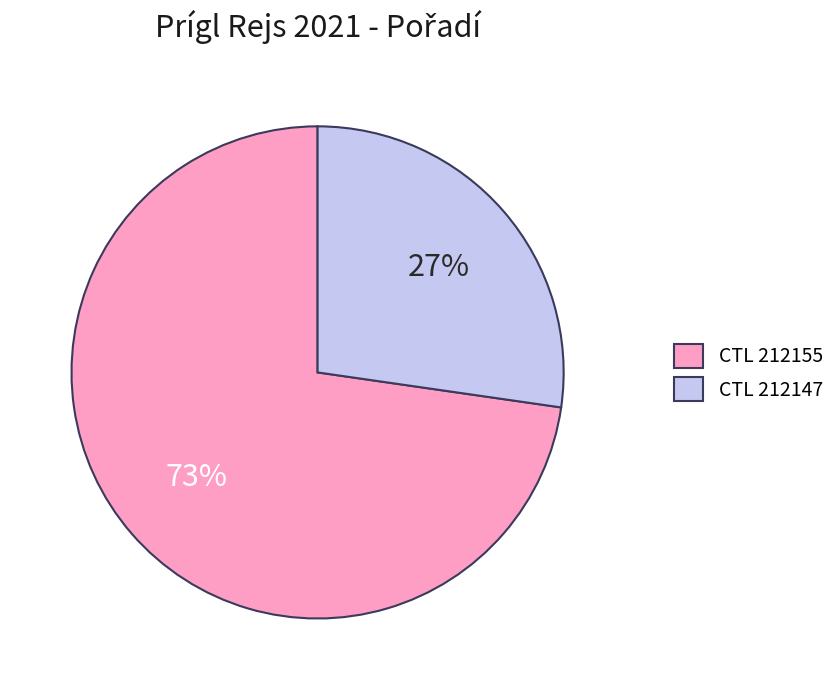

Combined, do CTL 212155 and CTL 212147 account for over 50%?

Yes